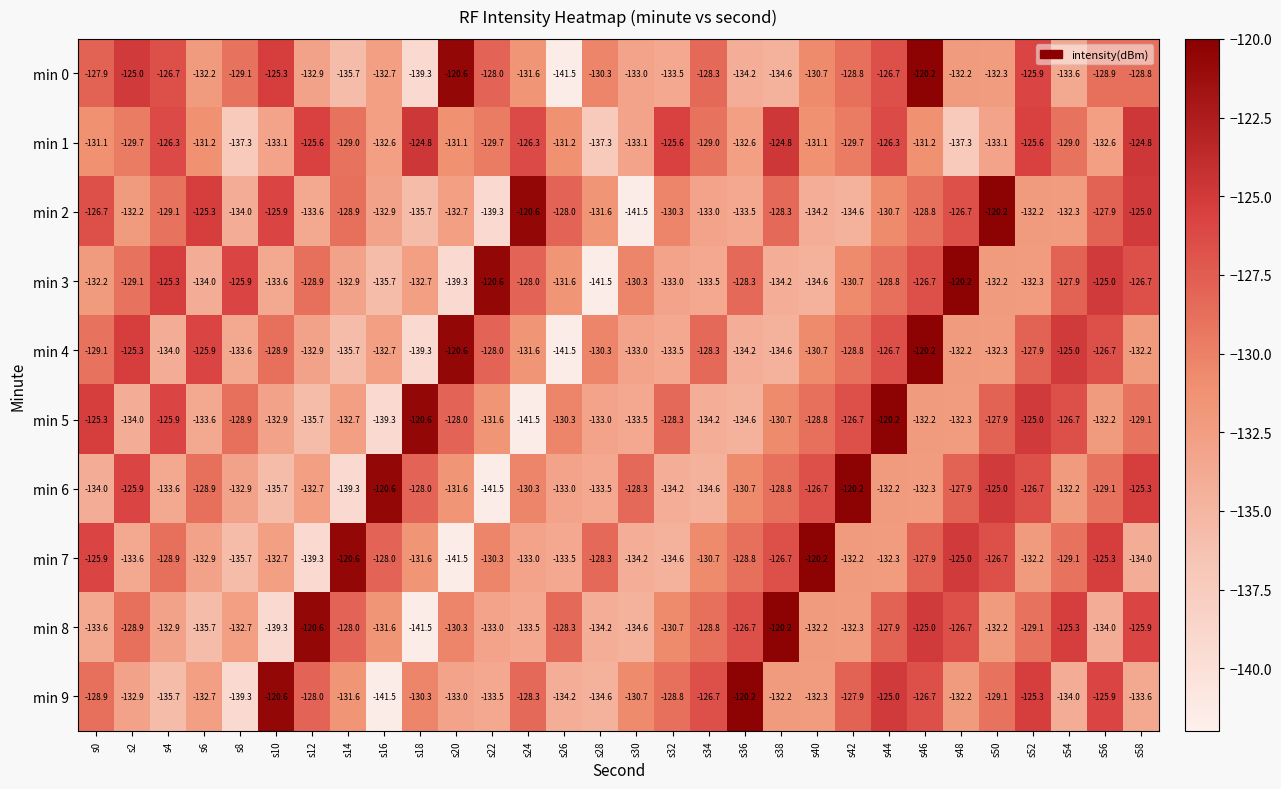

What is the sum of the min 7 values at s52 and s36?

-261.0